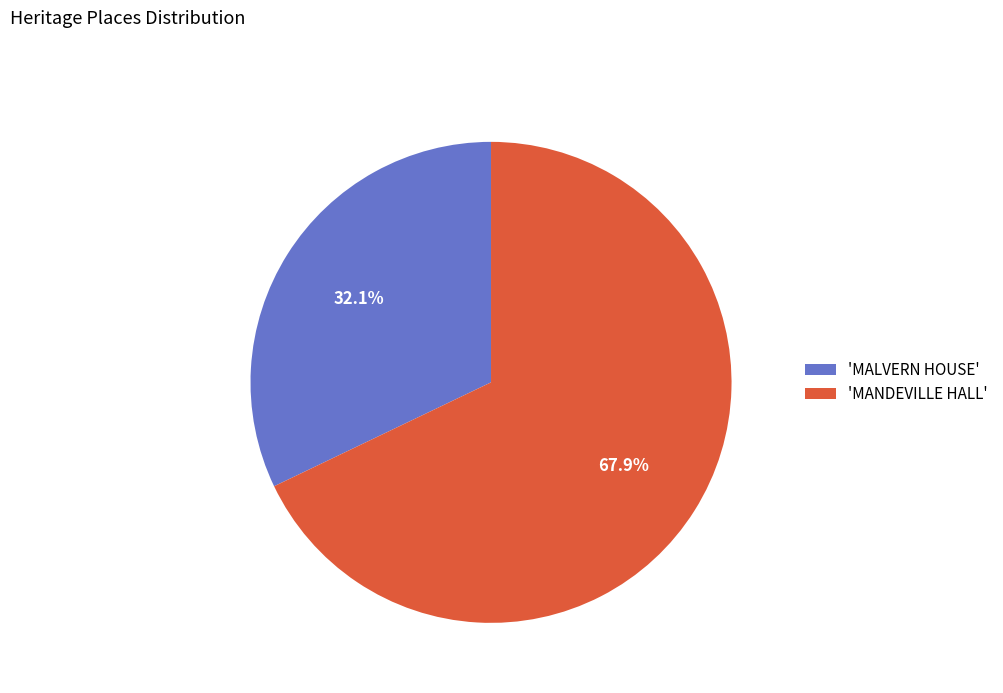

Which category has the smallest portion of the pie?

'MALVERN HOUSE'